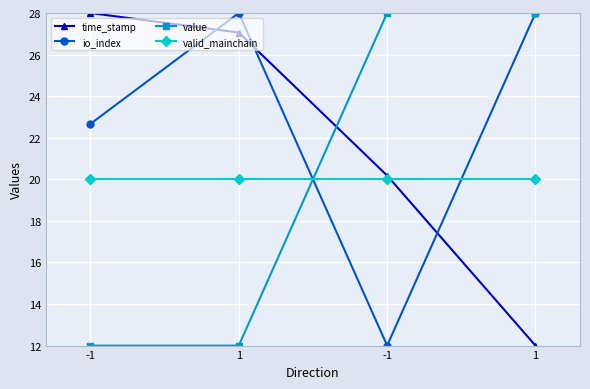

What is the difference between the second highest and minimum values in the io_index series?

16.0